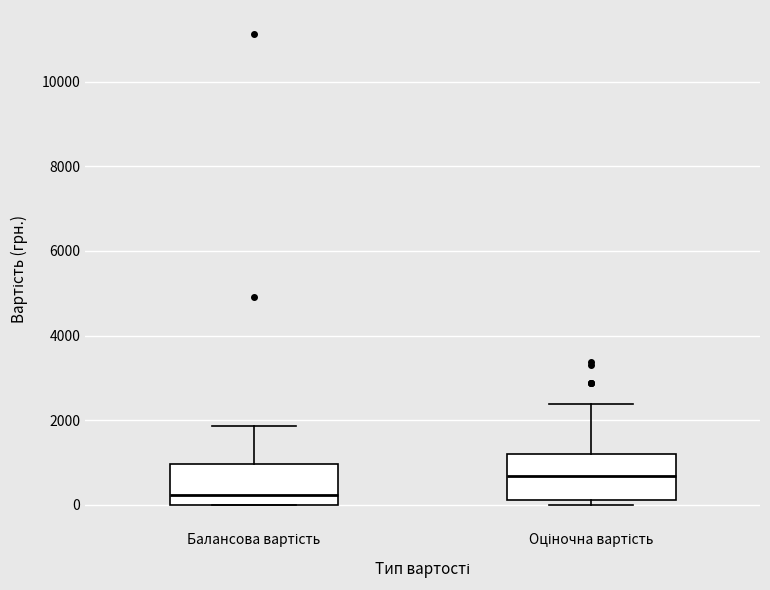

Reading left to right, transcribe this box plot: for each box, give where its median line is, the range the box spans, and where its two whiskers end, as read against the y-axis. The values are not printed on the chart, so give them approximately, as read against the axis.

Балансова вартість: median 200, box 0 to 1000, whiskers 0 to 1800
Оціночна вартість: median 600, box 200 to 1200, whiskers 0 to 2400